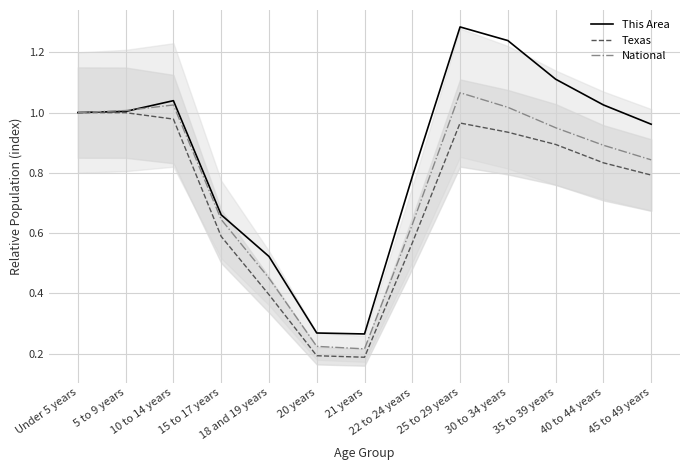

Which series has the widest spread of values?

This Area